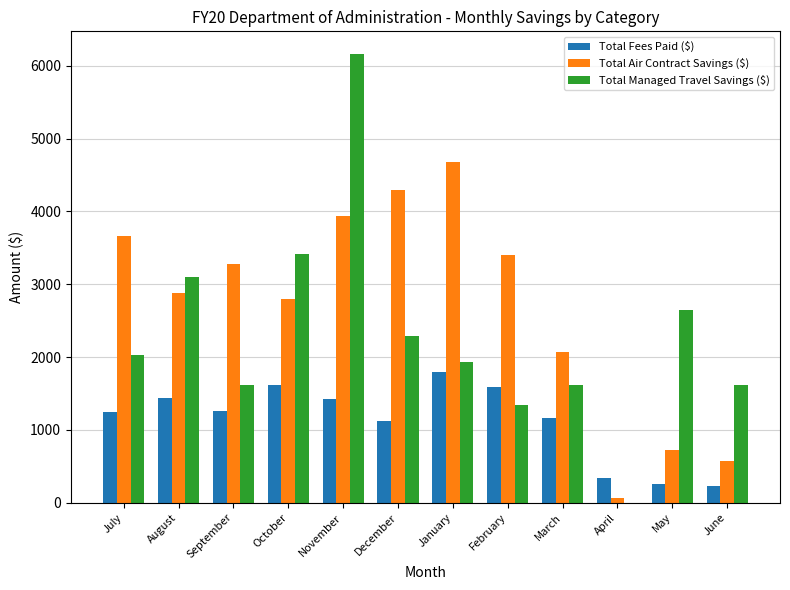

True or false: Total Fees Paid ($) has a value of 253.5 at May.

True